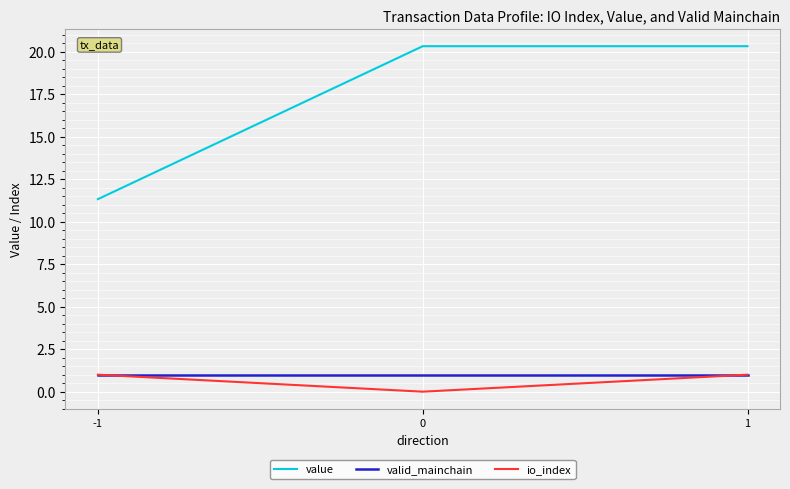

At 0, list the series in order from largest to smallest.

value, valid_mainchain, io_index